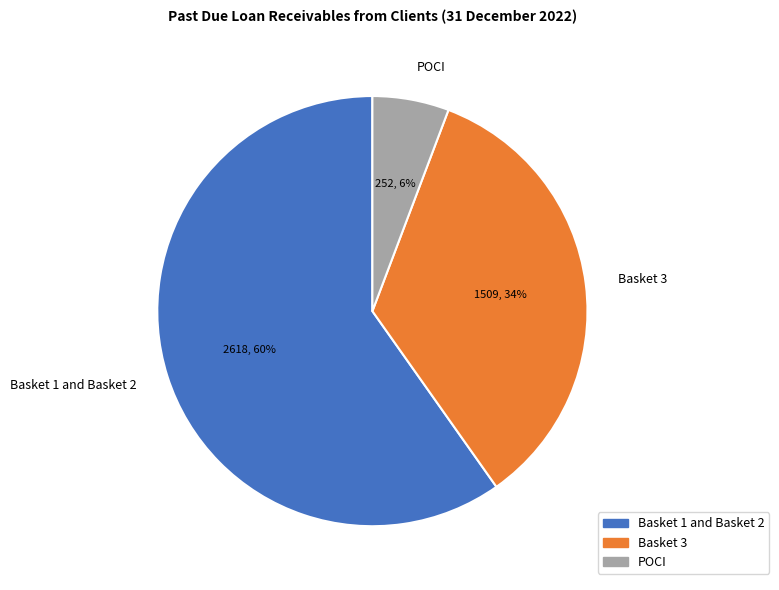

What percentage is the POCI slice, to the nearest percent?

6%